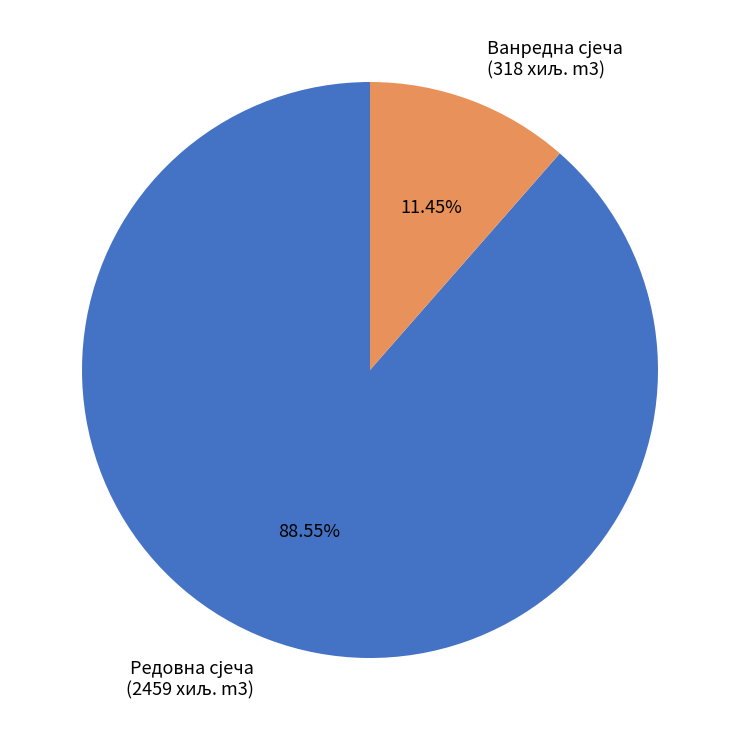

Is there a majority slice in this chart?

Yes